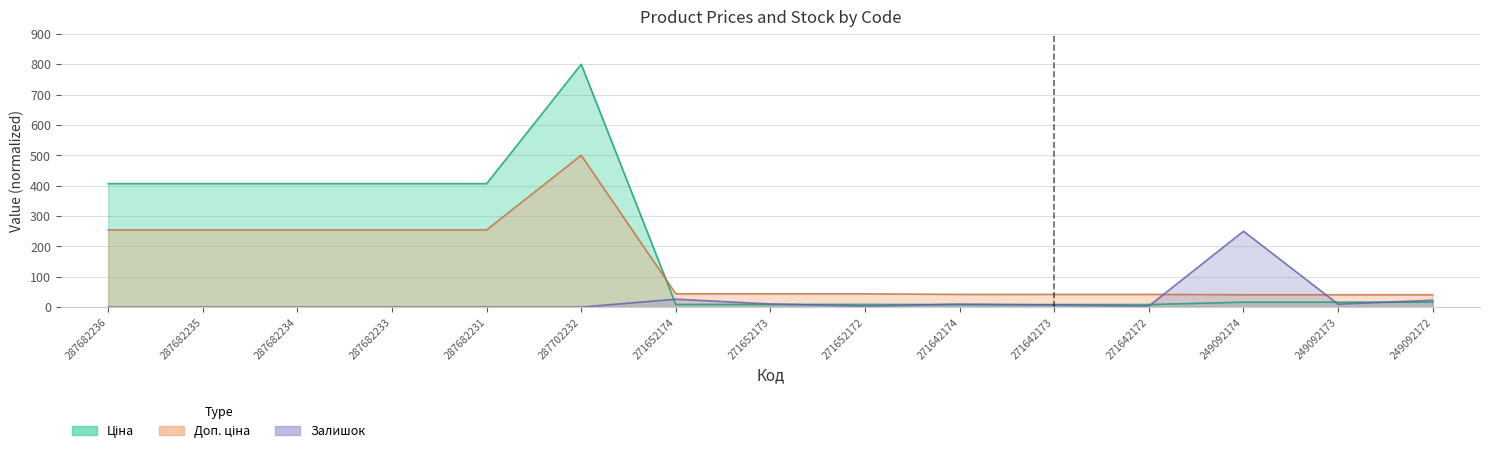

Does the chart have visible grid lines?

Yes